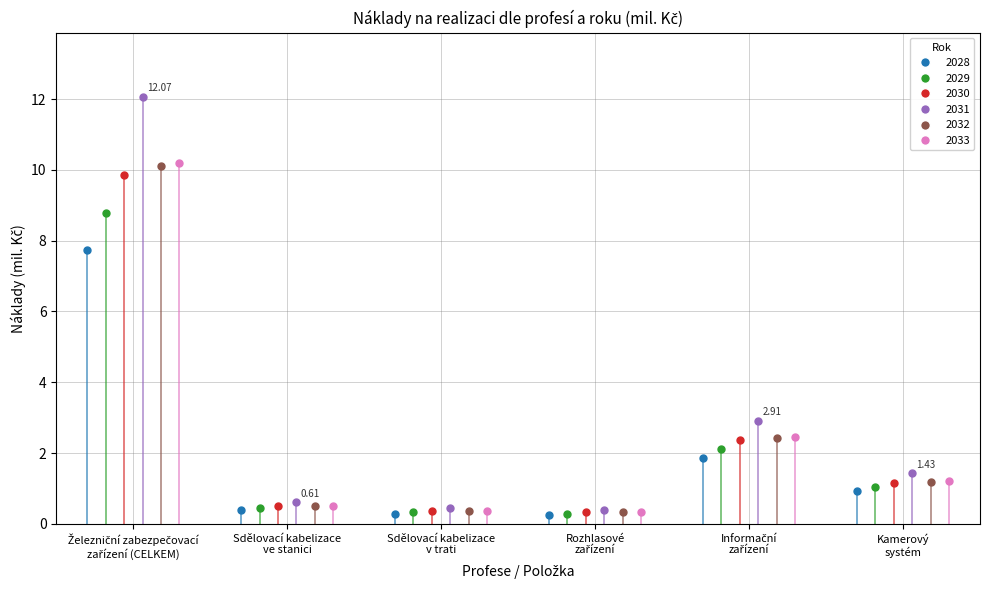

Where is the first local minimum for CELKEM BEZ RIZIKOVÉ SLOŽKY 2032?

Rozhlasové
zařízení